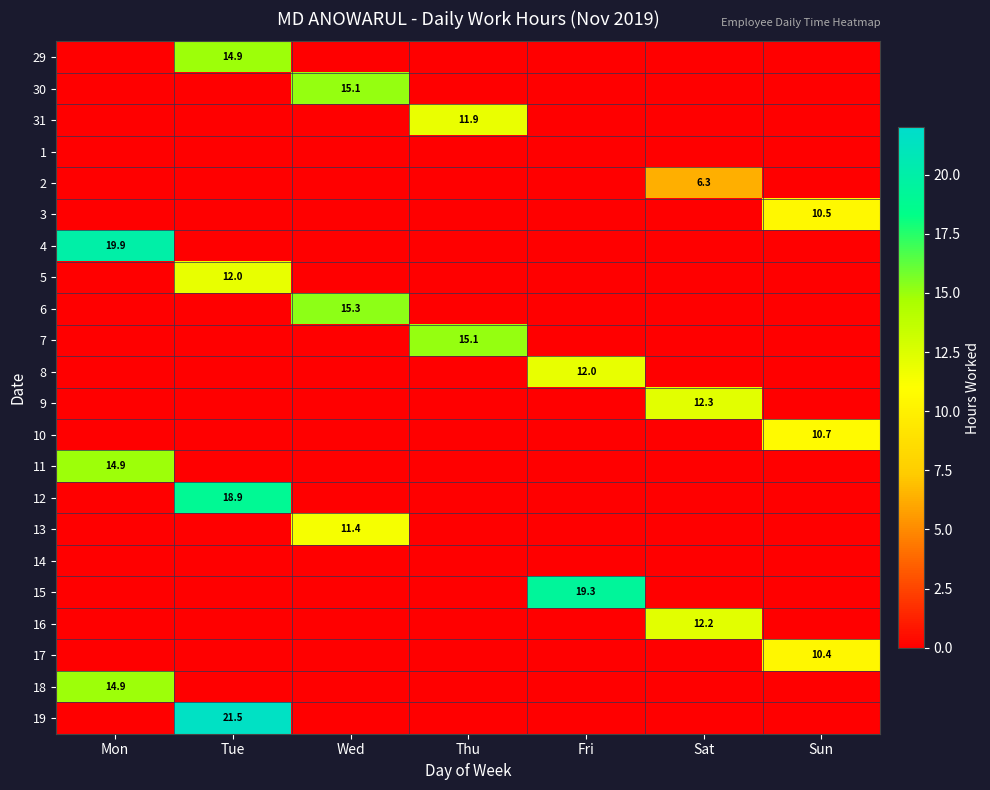

Is it true that 5 equals 12.0 at Tue?

True